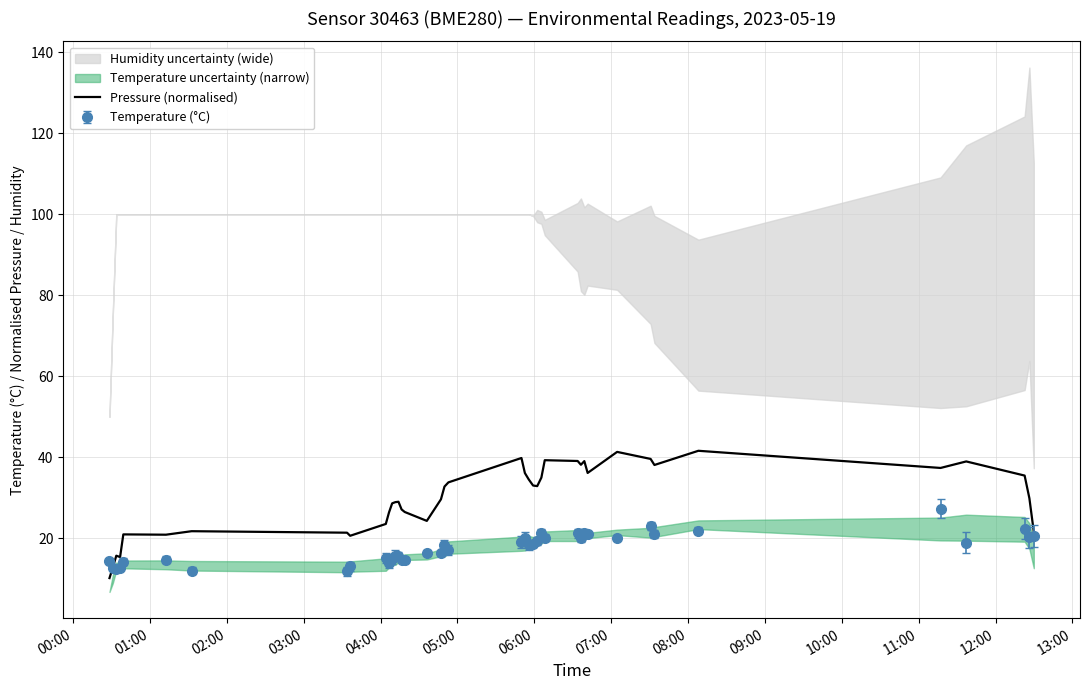

What is the sum of all values?

1195.8